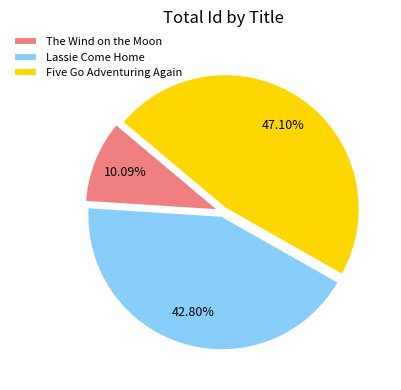

What percentage is the The Wind on the Moon slice, to the nearest percent?

10%